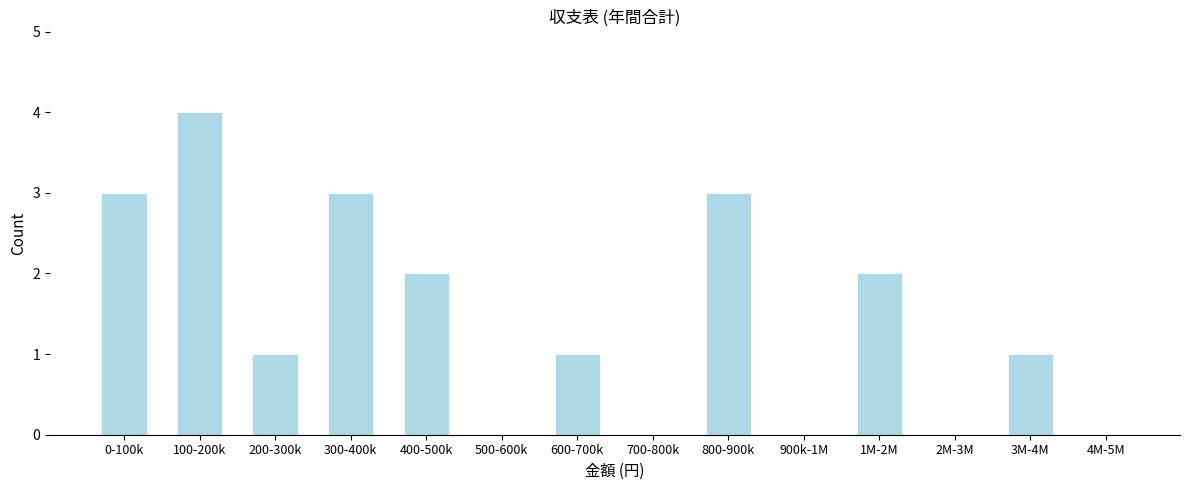

Reading left to right, transcribe all the data shown in this chart.

0-100k=3	100-200k=4	200-300k=1	300-400k=3	400-500k=2	500-600k=0	600-700k=1	700-800k=0	800-900k=3	900k-1M=0	1M-2M=2	2M-3M=0	3M-4M=1	4M-5M=0